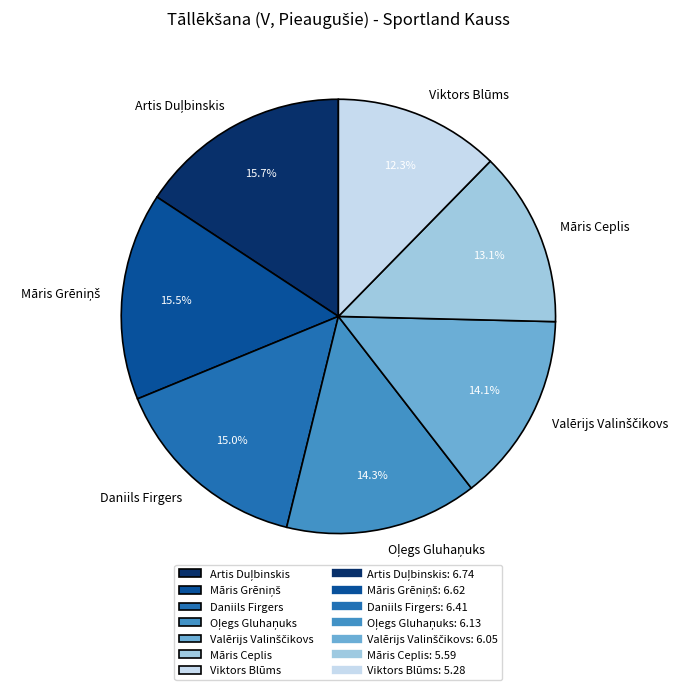

What percentage is the Viktors Blūms slice, to the nearest percent?

12%